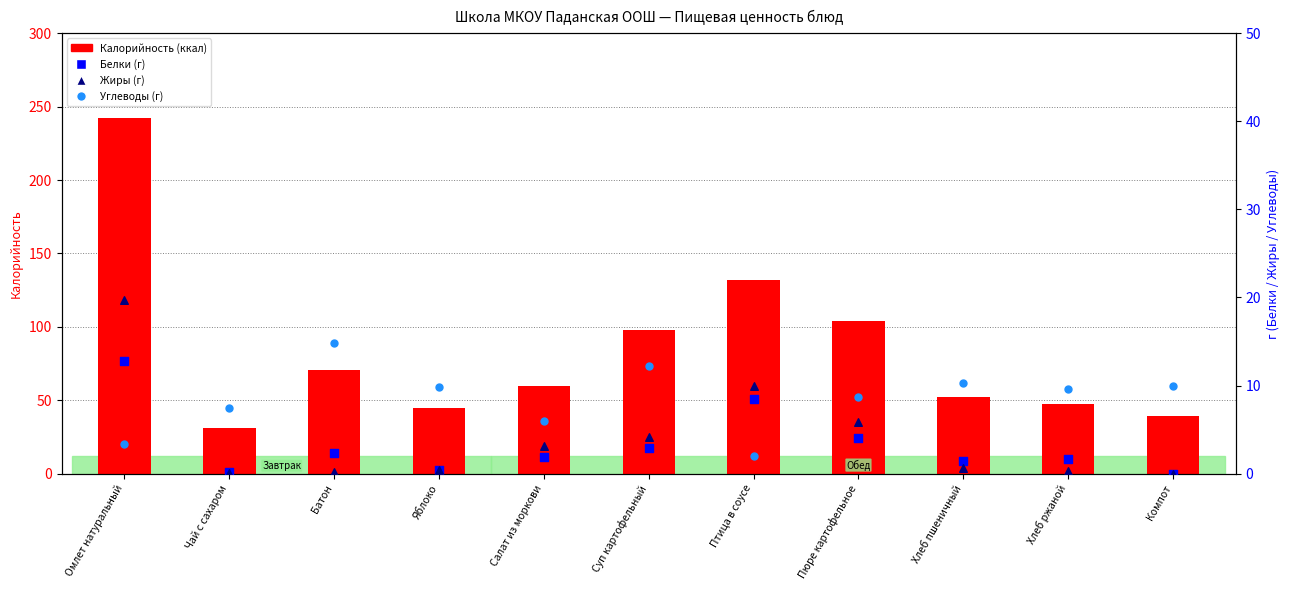

Which series has the largest total across all categories?

Калорийность